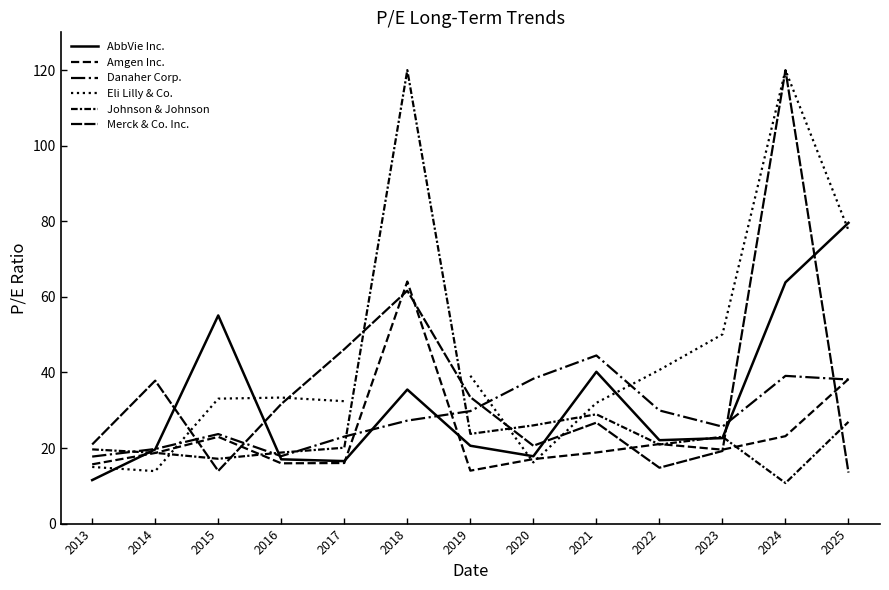

True or false: Merck & Co. Inc. and Amgen Inc. intersect in this chart.

True